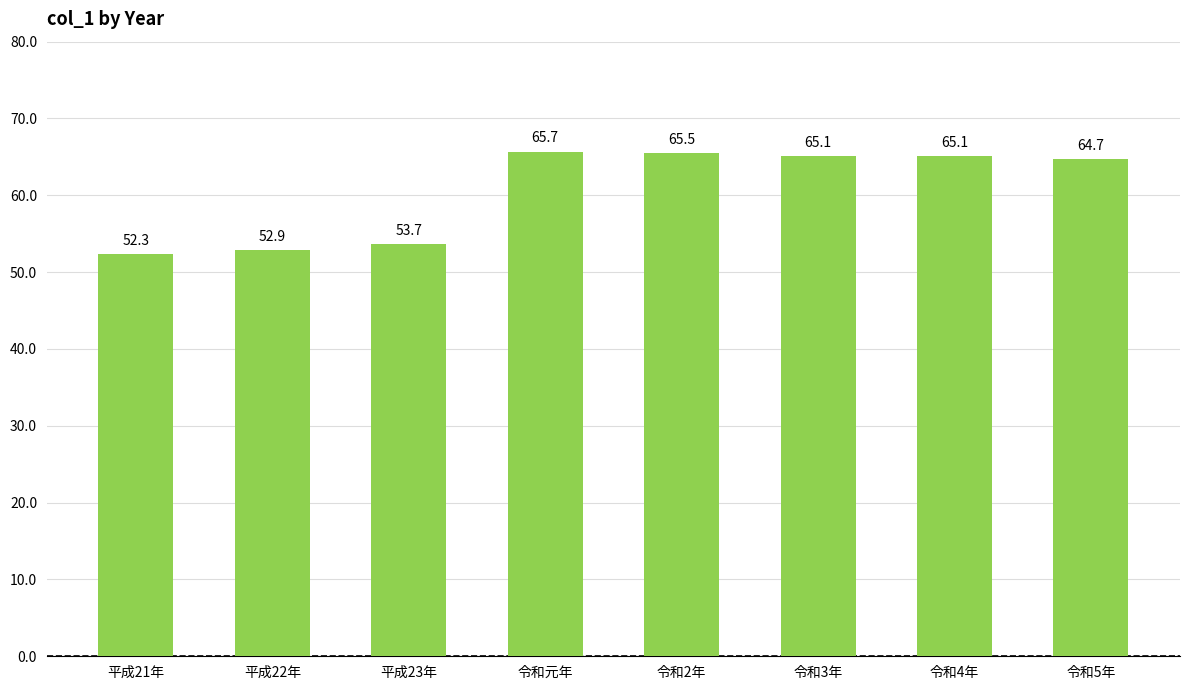

What is the maximum value shown in the chart?

65.7